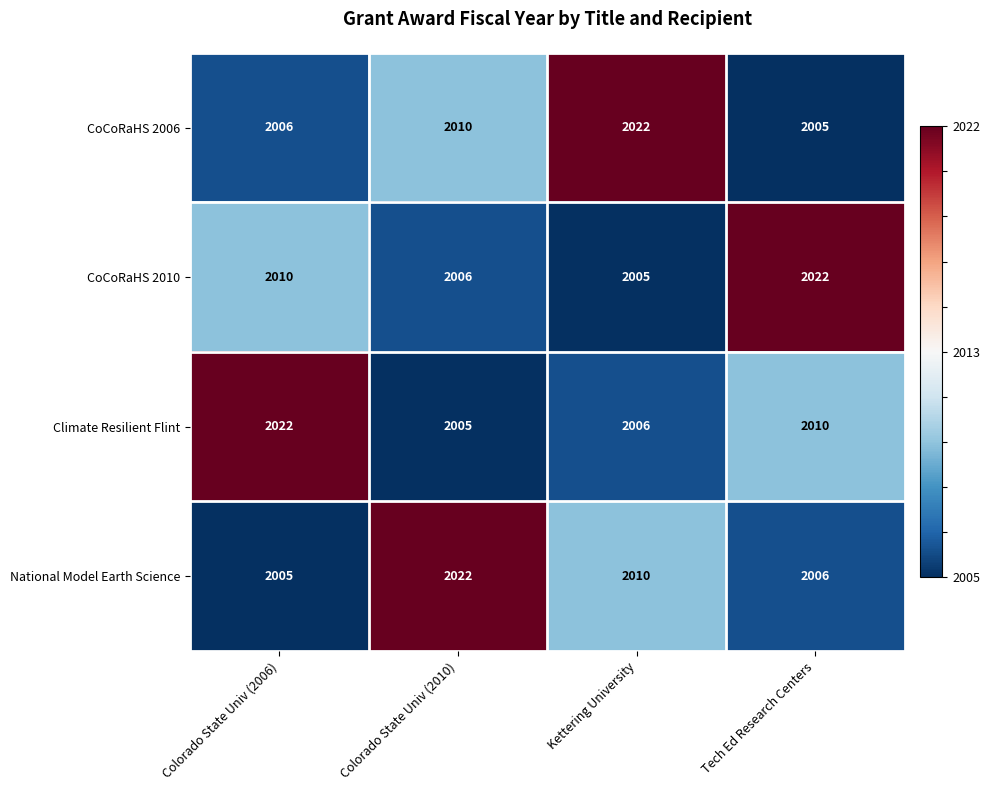

How many series are shown in this chart?

4